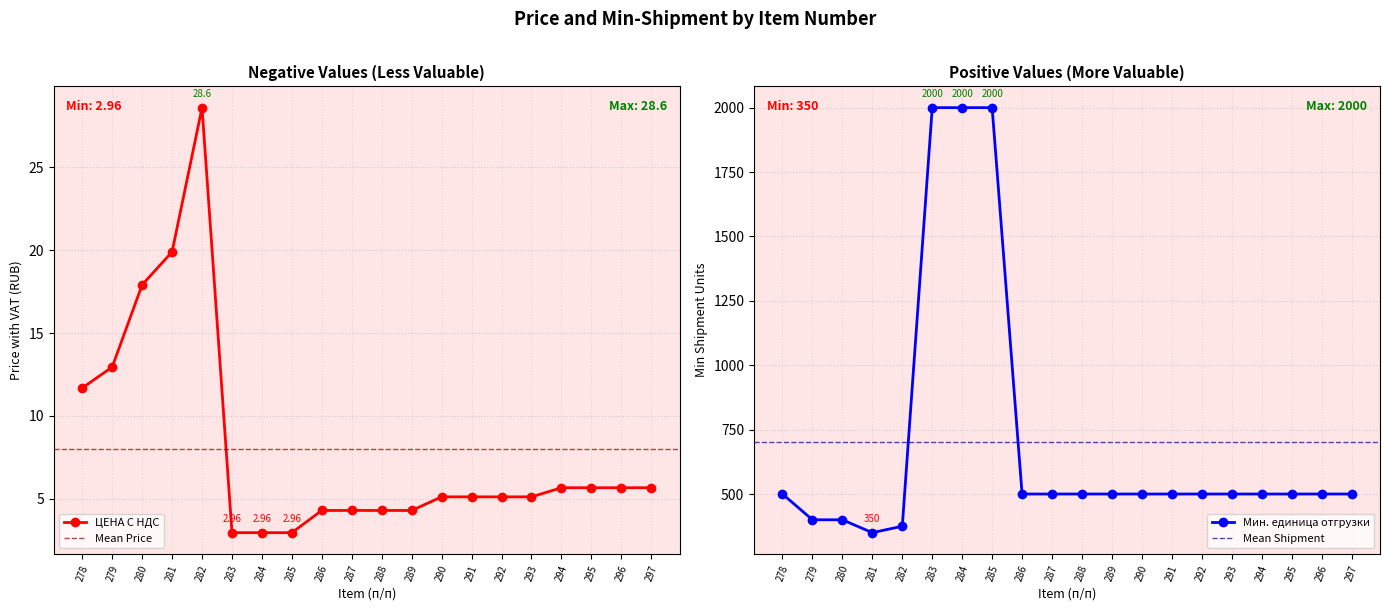

Is it true that ЦЕНА С НДС equals 5.7 at 296?

True